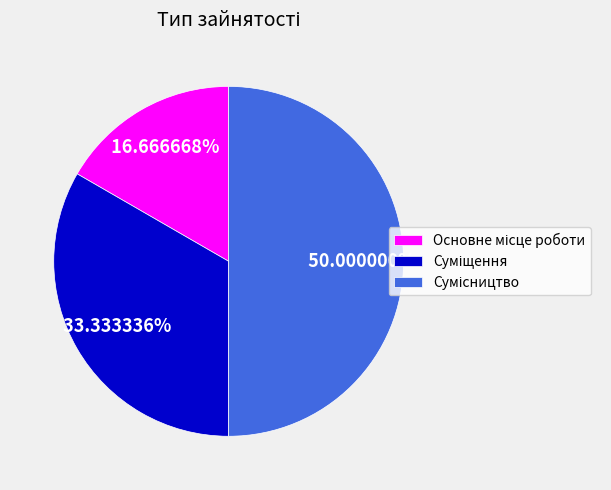

To the nearest percent, what is the difference between the largest and smallest slice percentages?

33%